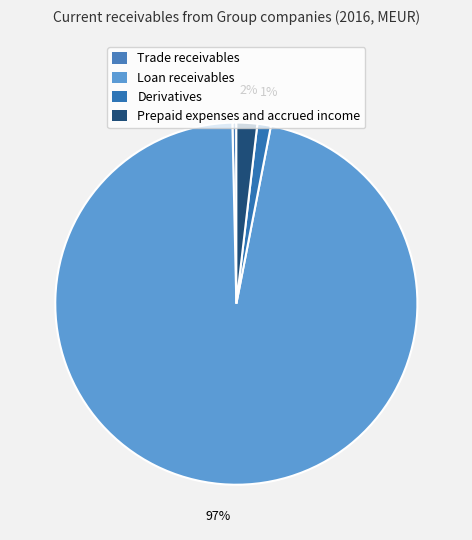

The Trade receivables slice represents 1% of the pie. True or false?

False